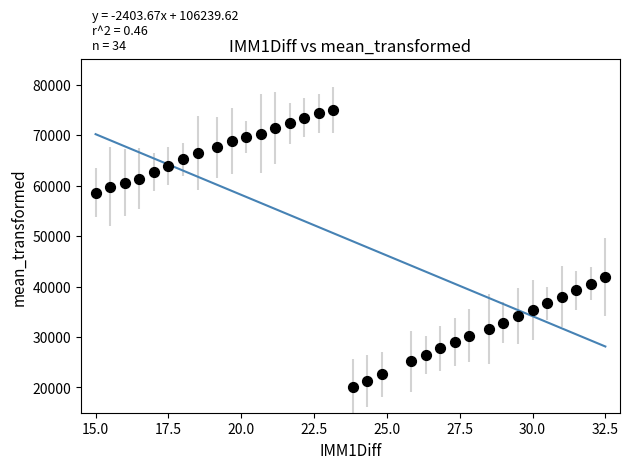

What Y value in the scatter plot is closest to 47500?

41856.3